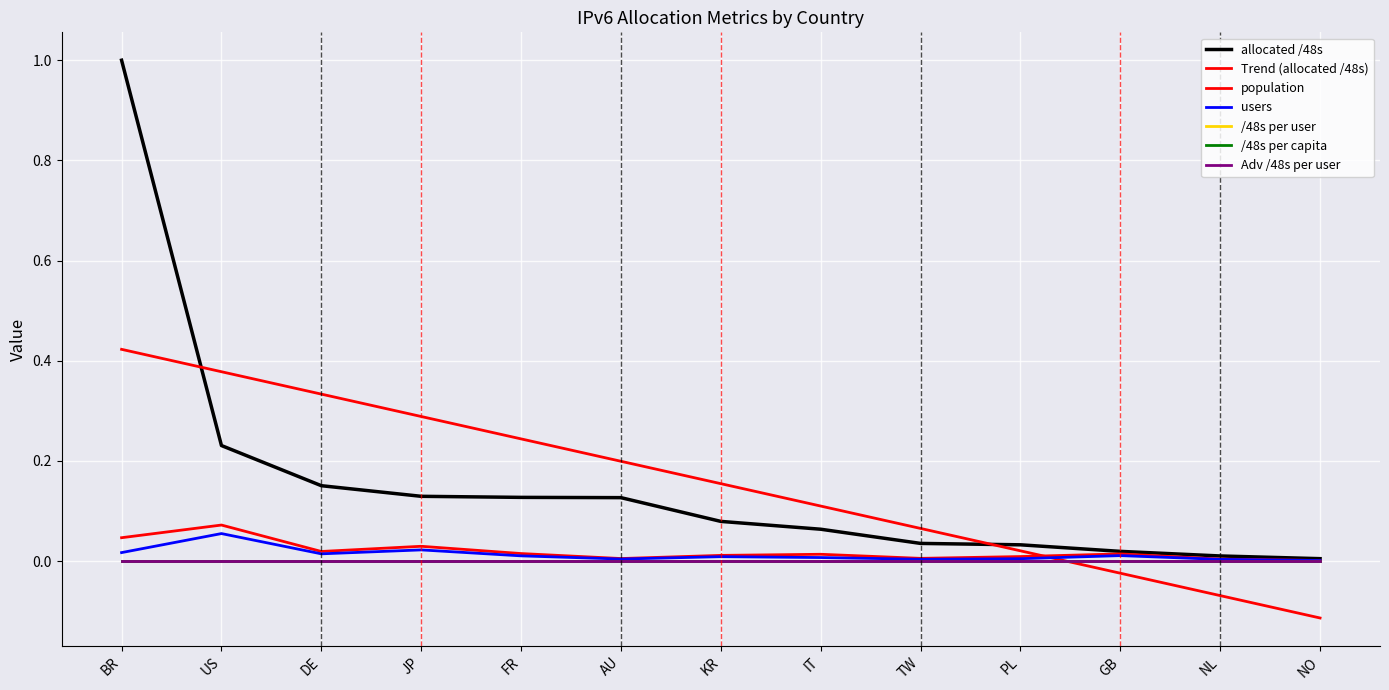

What position from the right is NO?

1